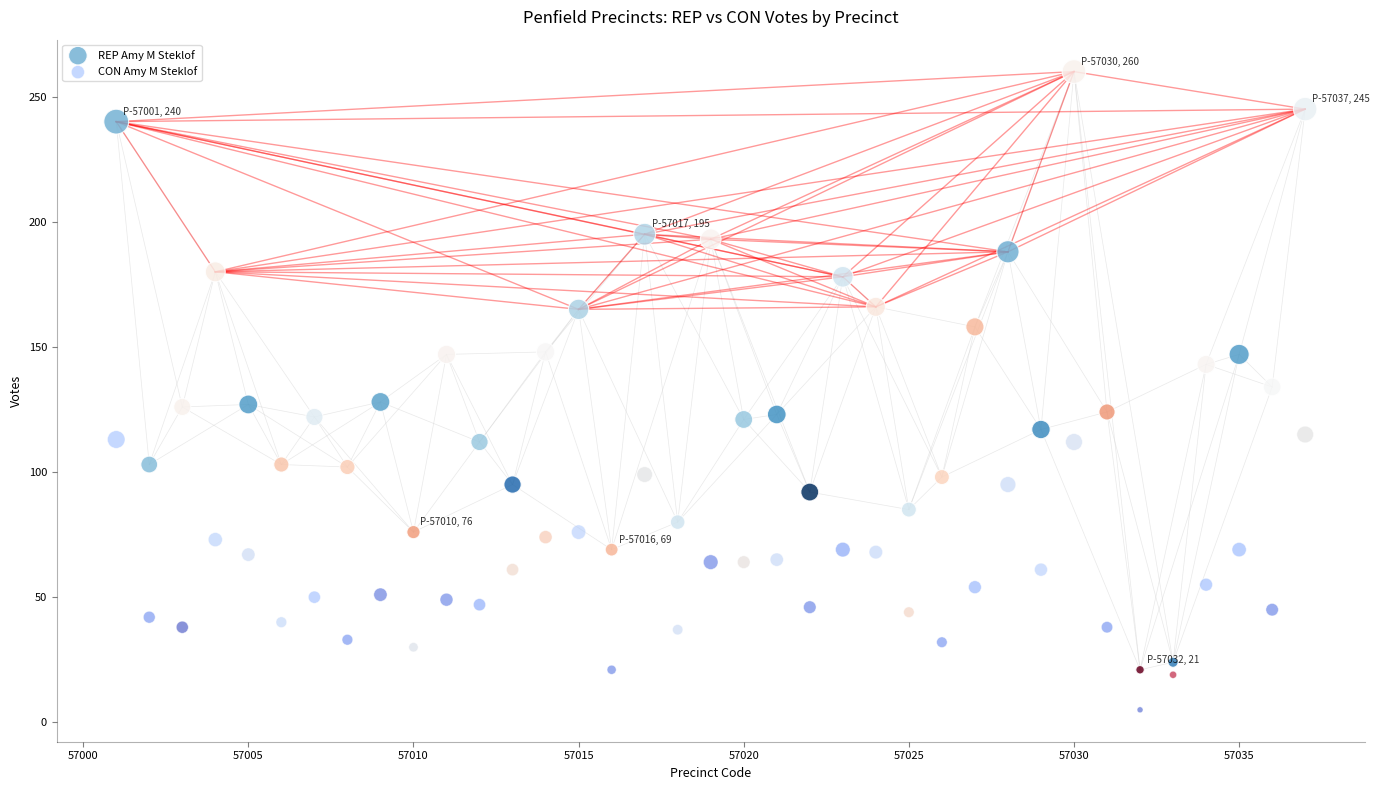

In the REP Amy M Steklof series, what Y value is closest to 140?

143